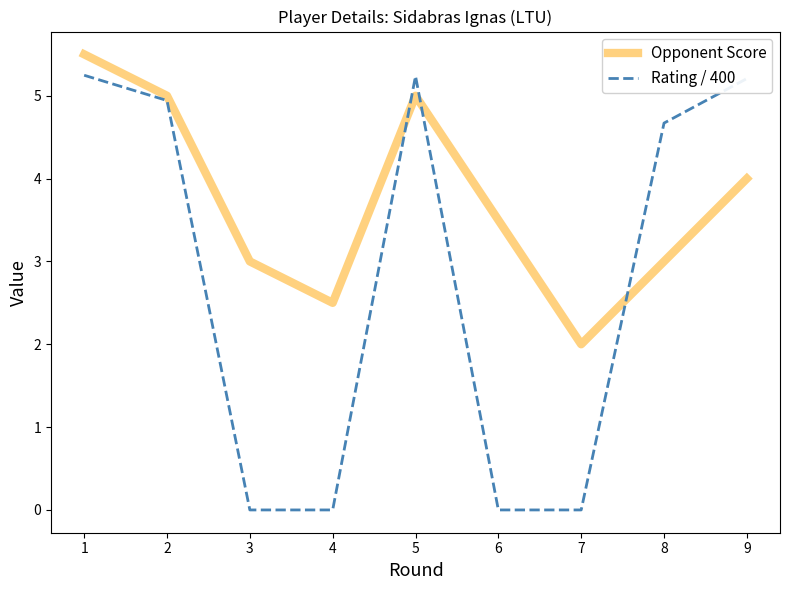

Between which two adjacent categories do Rating / 400 and Opponent Score first intersect?

4 and 5